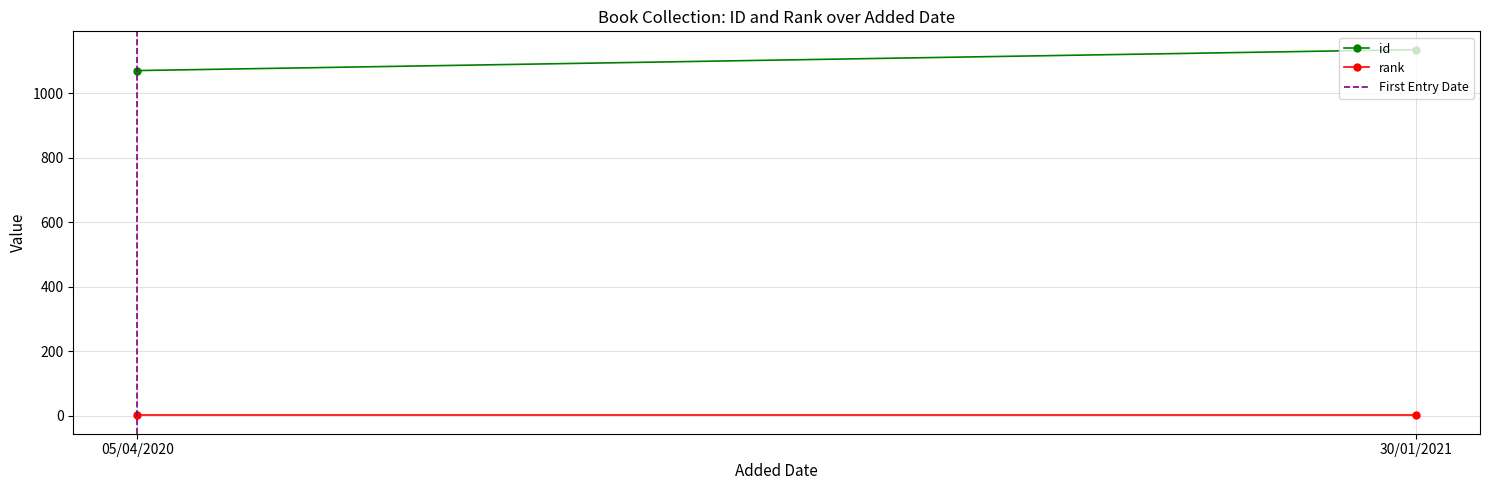

Is the value of id at 30/01/2021 greater than the value of rank at 30/01/2021?

Yes